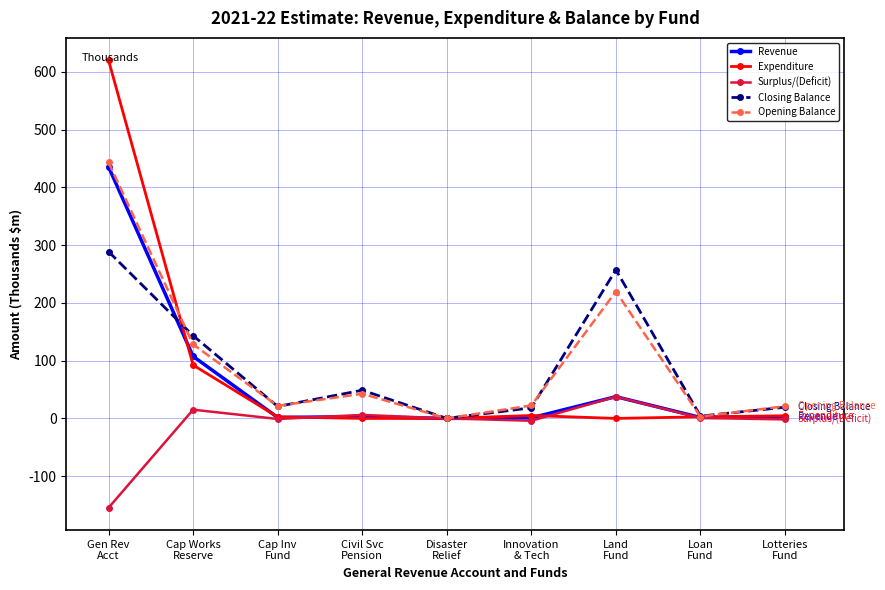

True or false: Opening Balance has a value of 443.6 at Gen Rev
Acct.

True